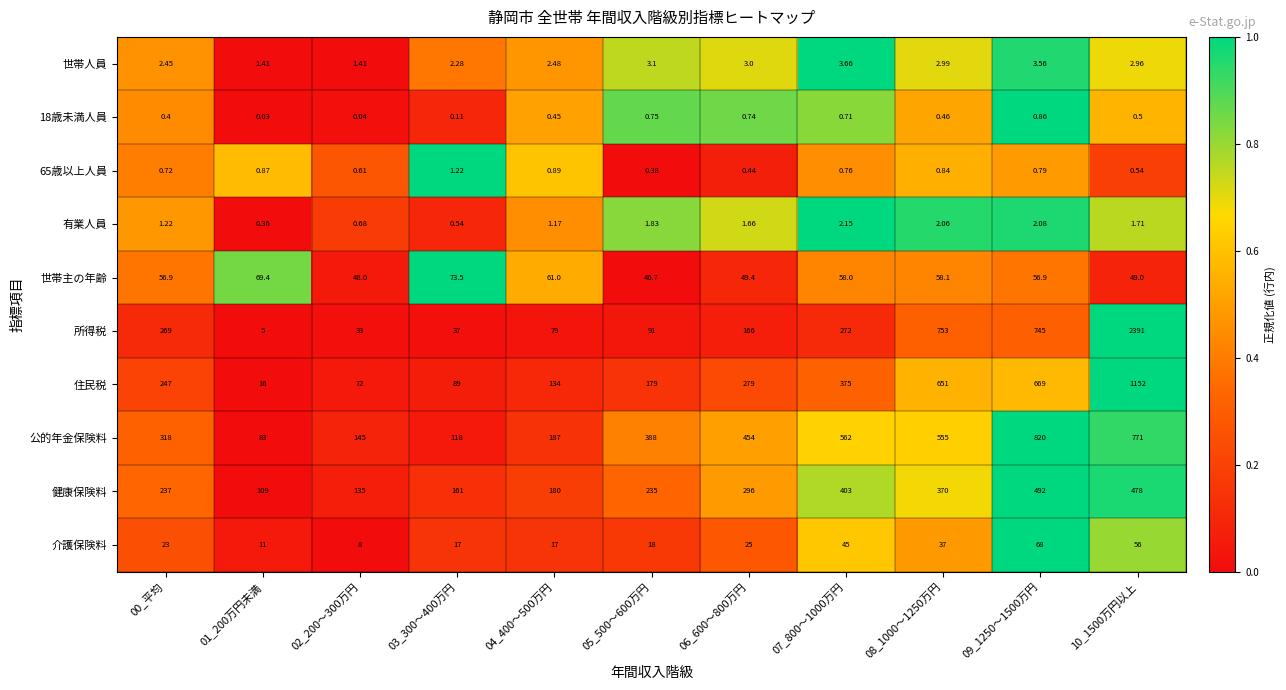

Is the value of 所得税 at 04_400～500万円 greater than the value of 公的年金保険料 at 06_600～800万円?

No